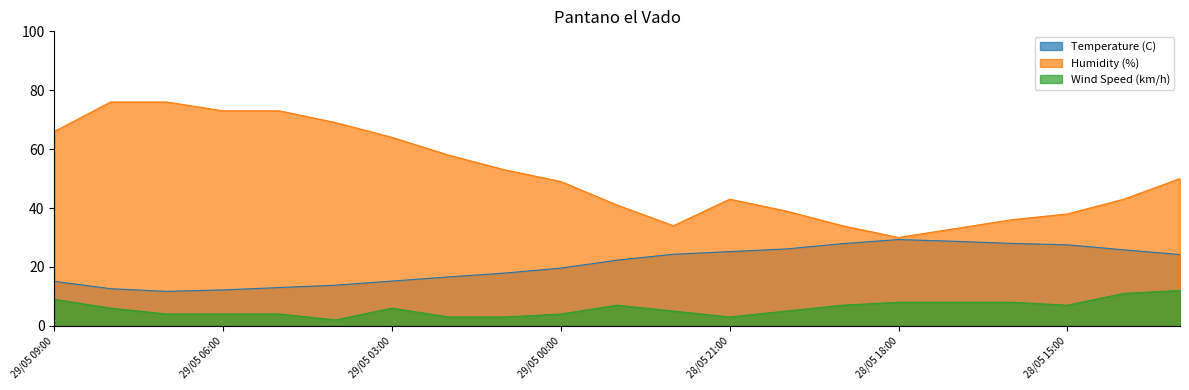

True or false: Temperature (C) and Humidity (%) intersect in this chart.

False